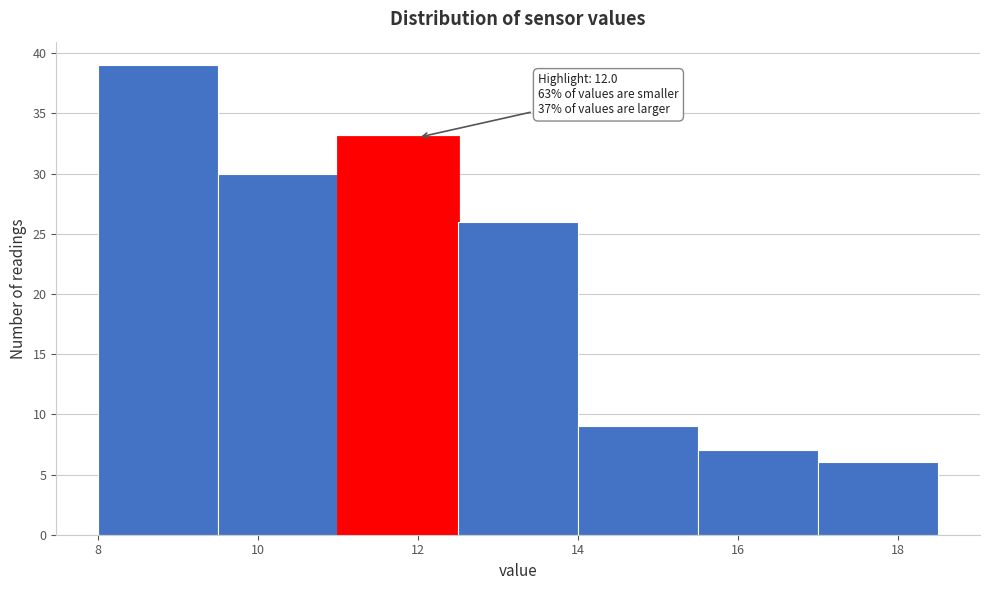

Which range on the x-axis has the tallest bar?

8.0 to 9.5